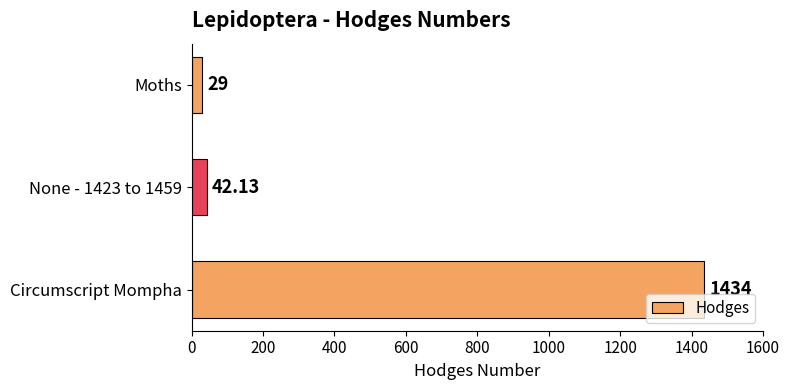

Which label corresponds to the largest value in the chart?

Circumscript Mompha